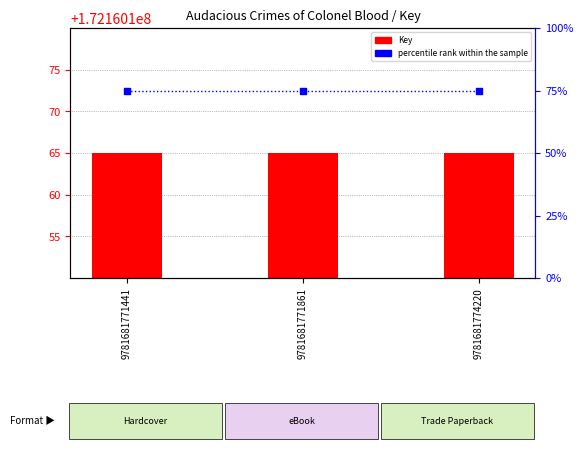

At which category is the sum across all series the highest?

9781681771441